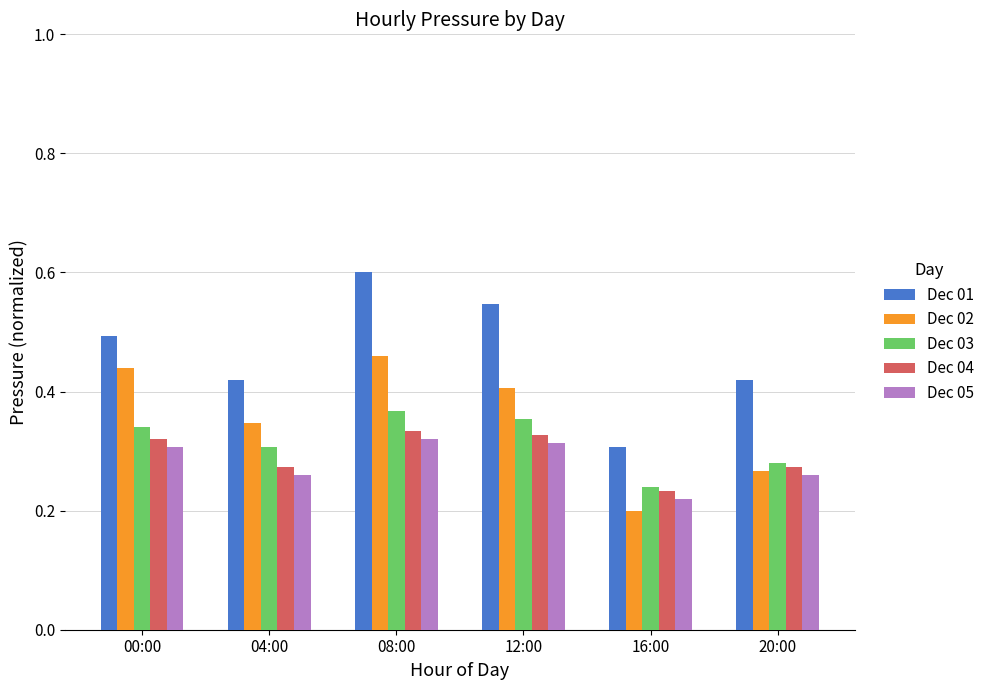

Which series has the widest spread of values?

Dec 01